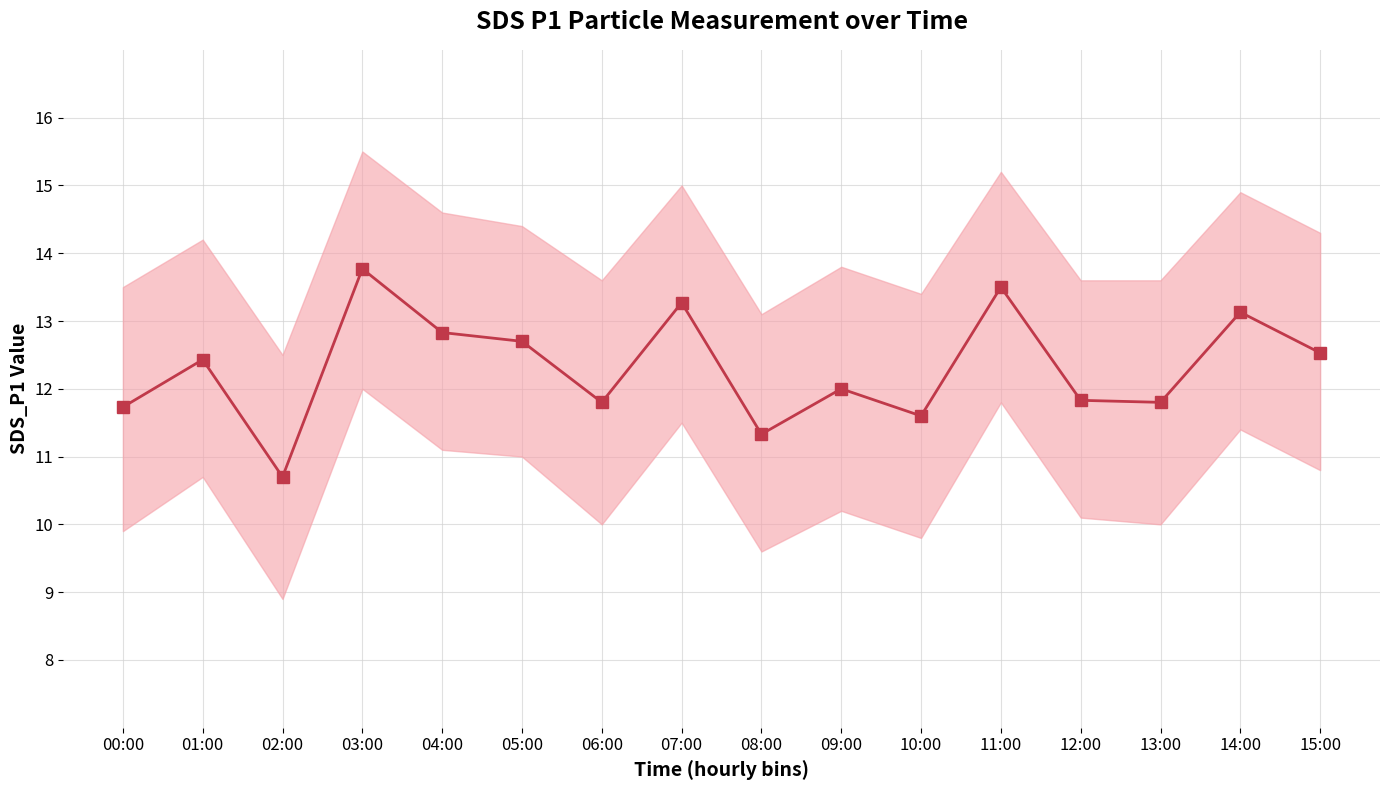

At which category does the data reach its first local valley?

02:00